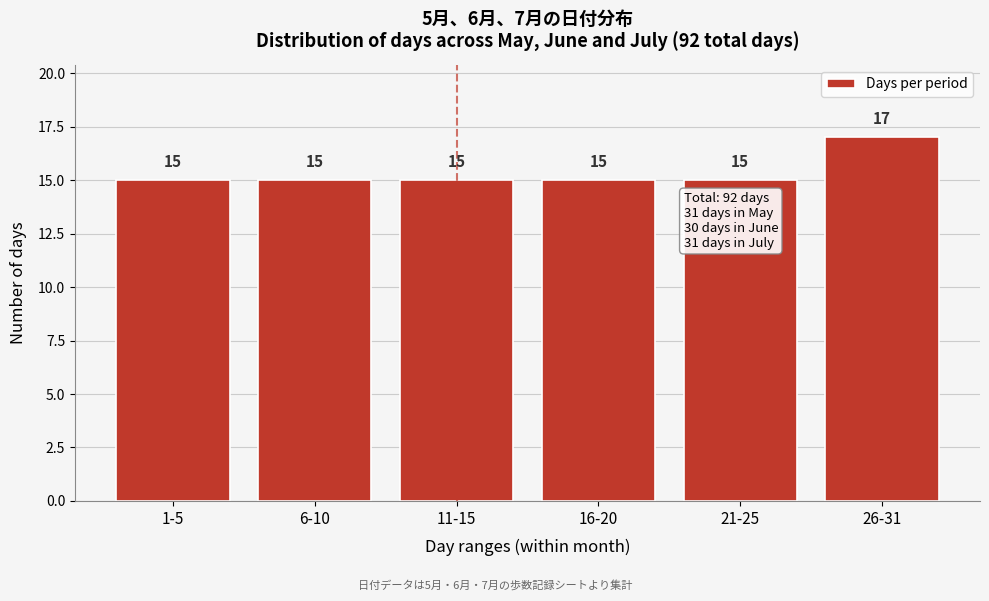

Reading left to right, extract all data points from this chart.

1-5=15	6-10=15	11-15=15	16-20=15	21-25=15	26-31=17